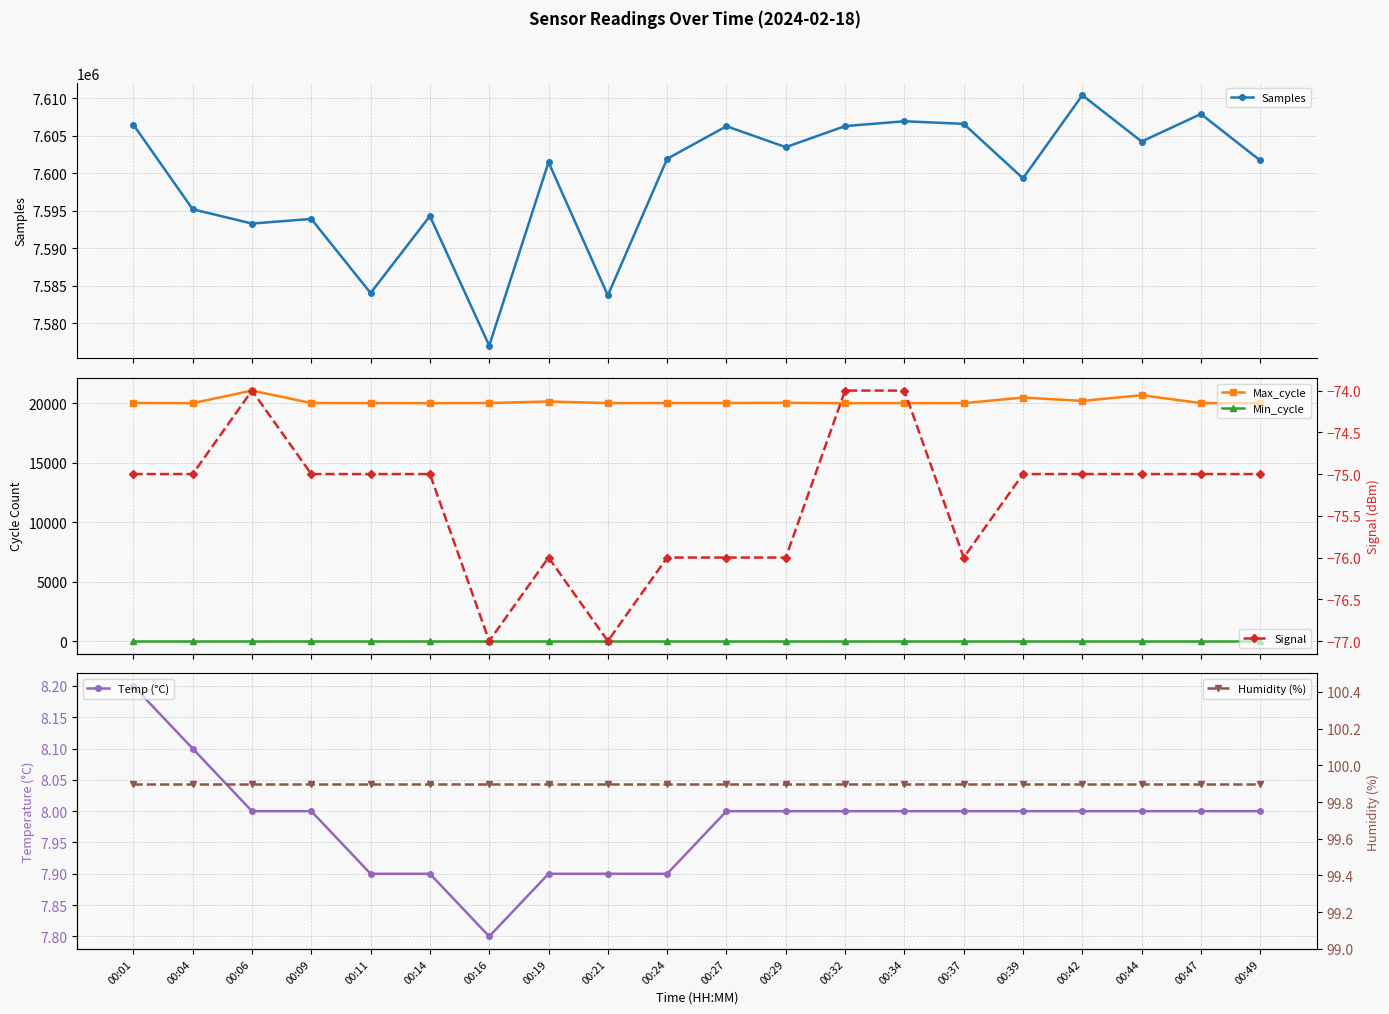

Is the value of Samples at 00:27 greater than the value of Min_cycle at 00:09?

Yes